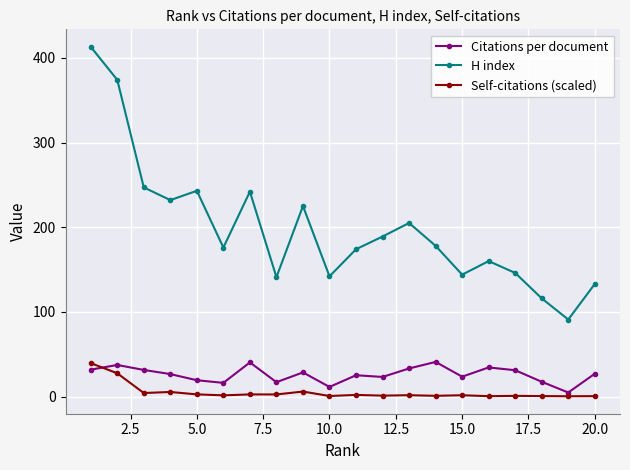

Which series has the largest total across all categories?

H index